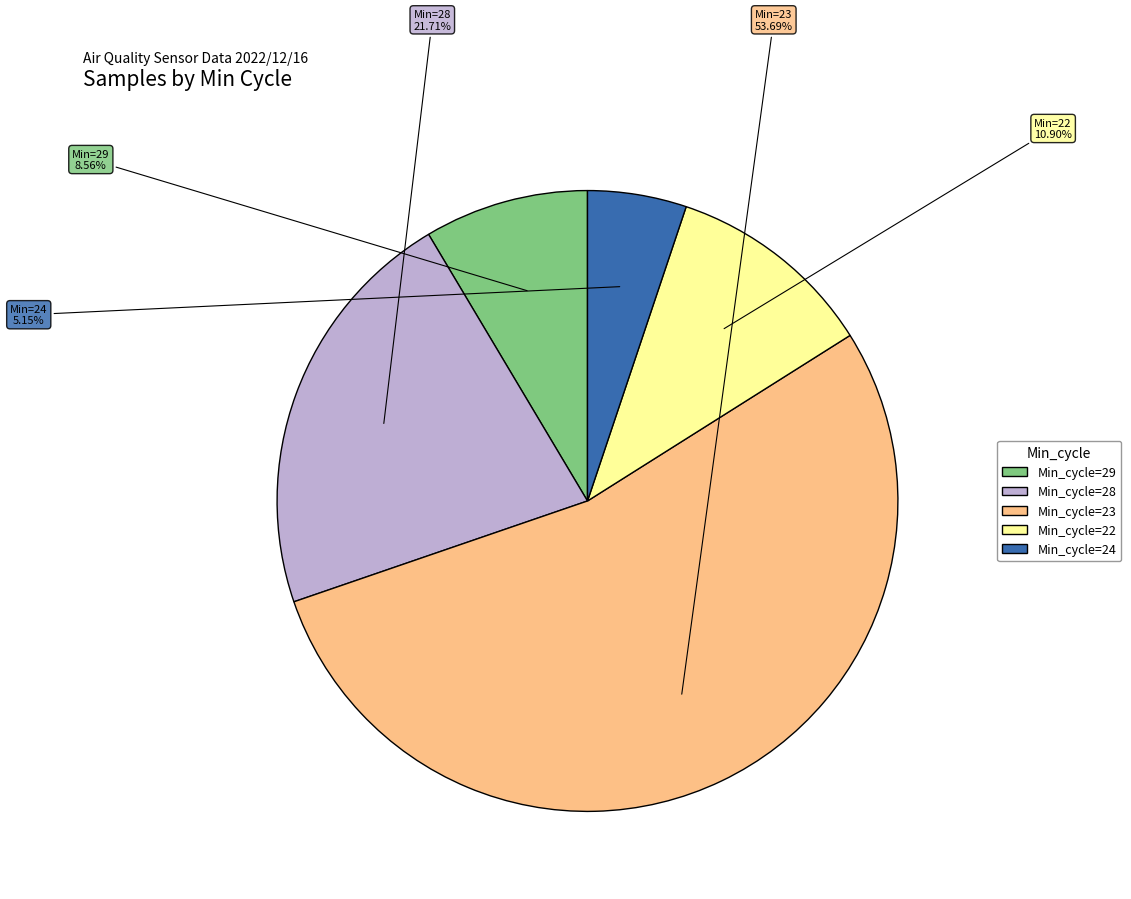

Rank the categories by value from highest to lowest.

Min_cycle=23, Min_cycle=28, Min_cycle=22, Min_cycle=29, Min_cycle=24